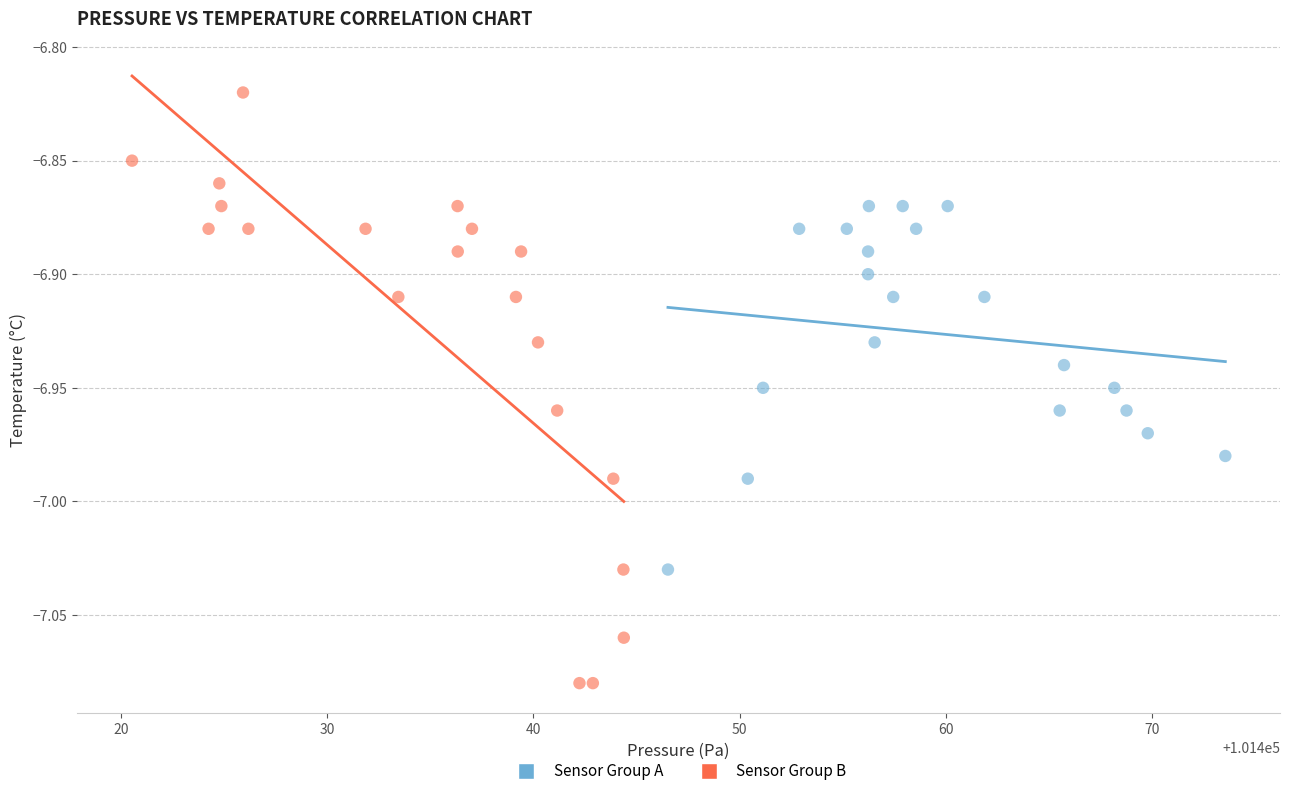

Which series has the widest spread of Y values?

Sensor Group B